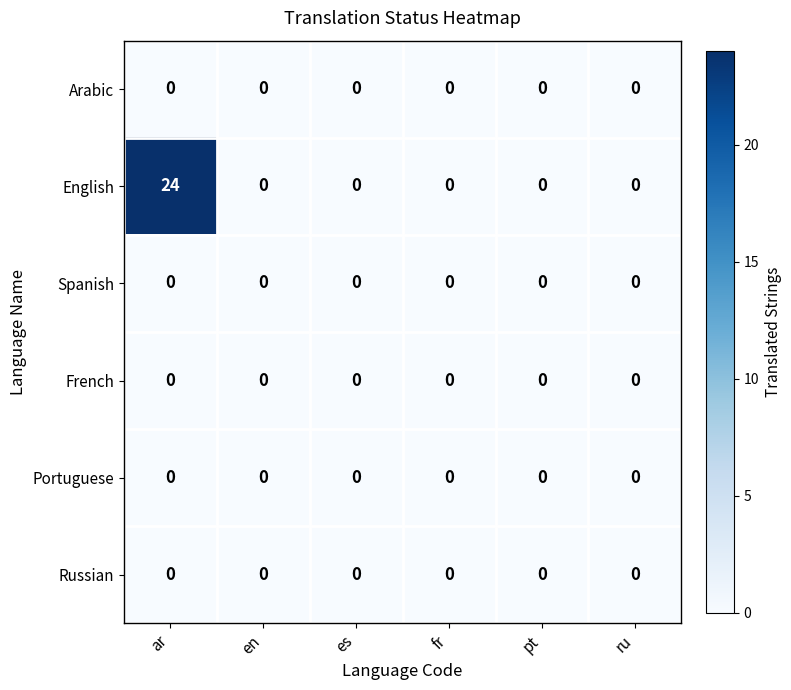

Which series has the largest total across all categories?

English